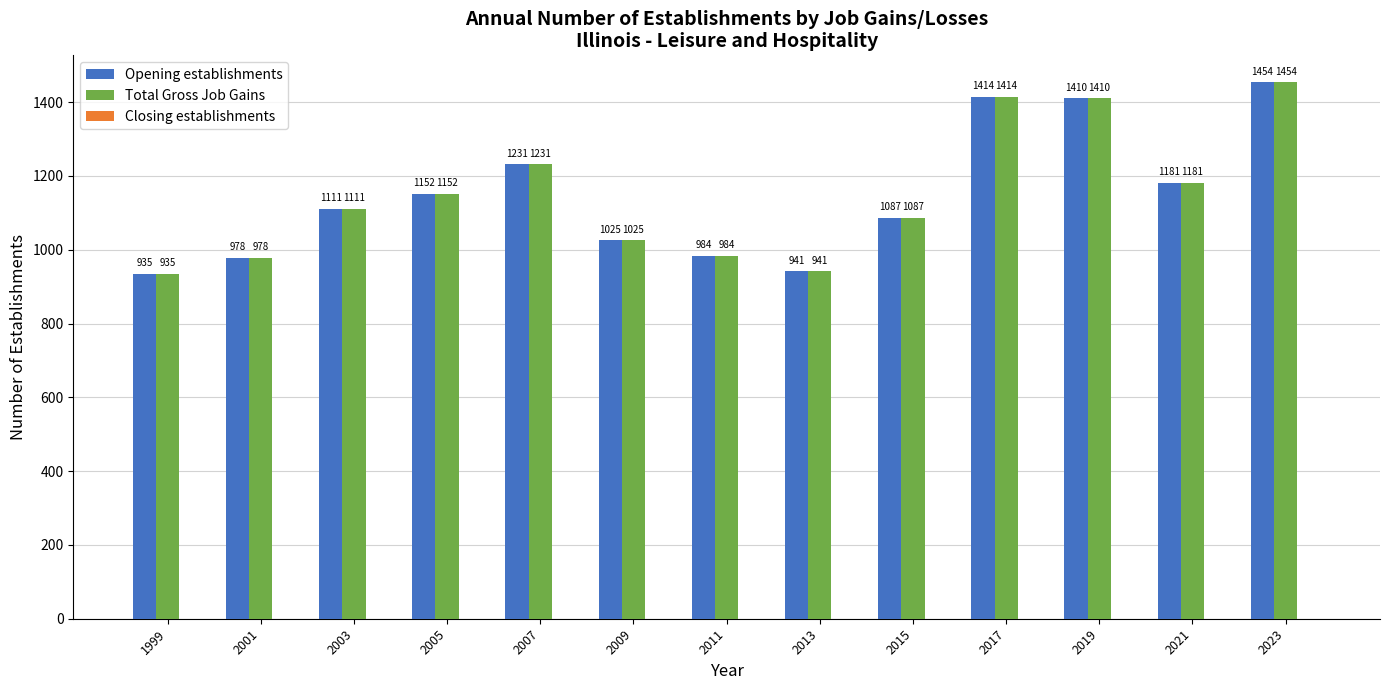

Rank the categories by Opening establishments value from lowest to highest.

1999, 2013, 2001, 2011, 2009, 2015, 2003, 2005, 2021, 2007, 2019, 2017, 2023